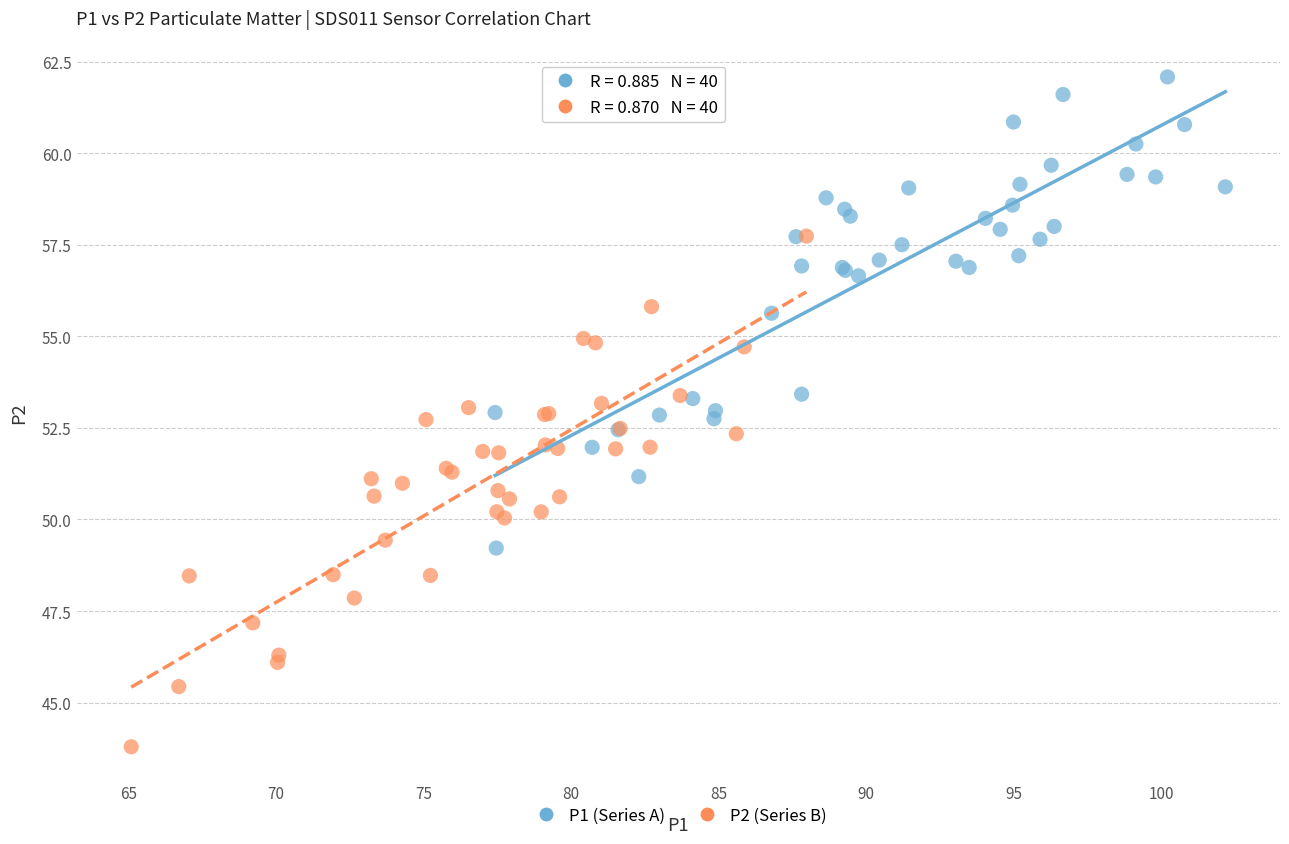

Which series reaches the maximum Y coordinate?

P1 (Series A)